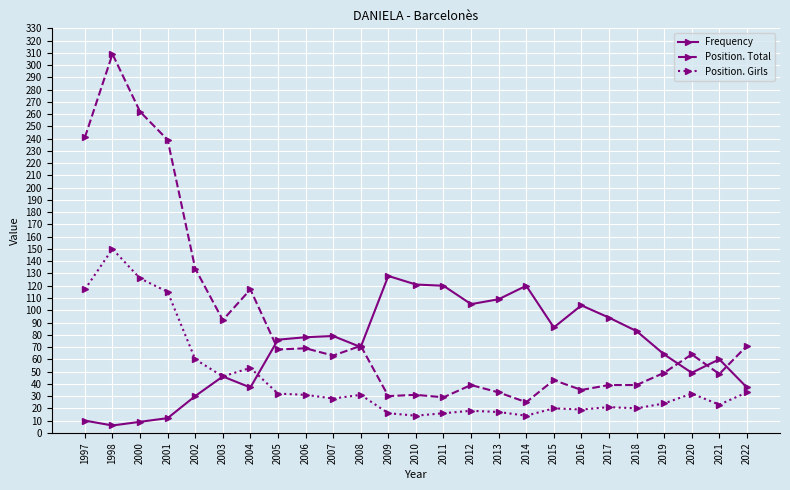

What is the smallest value displayed?

6